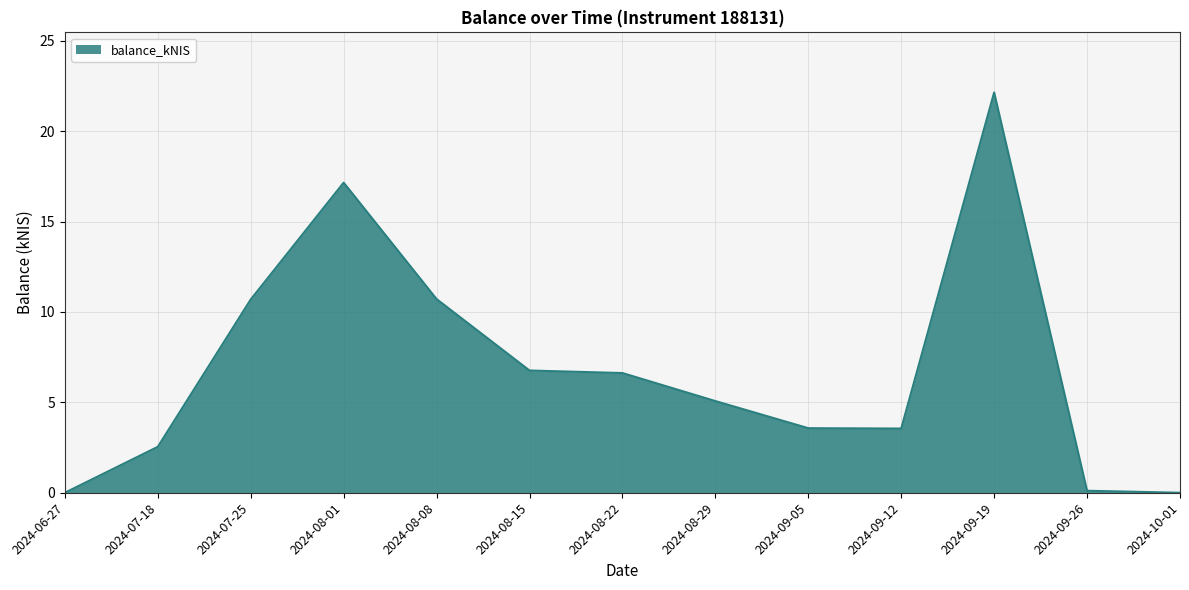

The value at 2024-07-25 is 10.7. True or false?

True